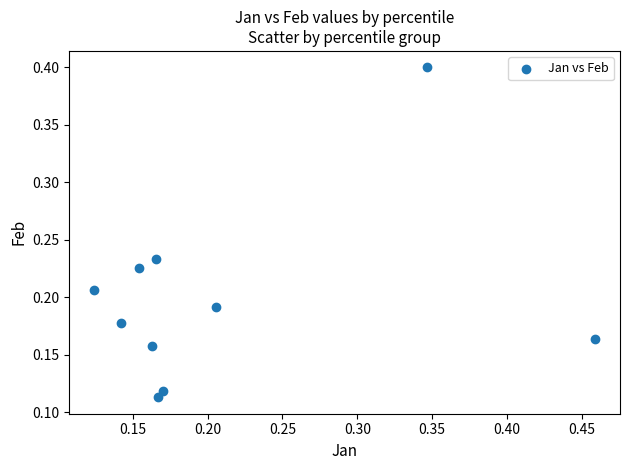

What is the range of X values (max minus min)?

0.3